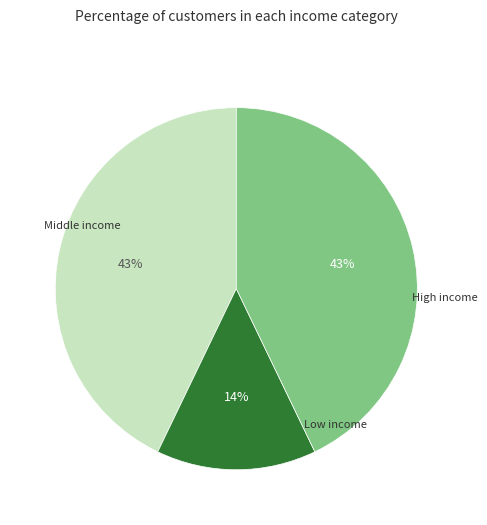

How many segments does this pie chart have?

3